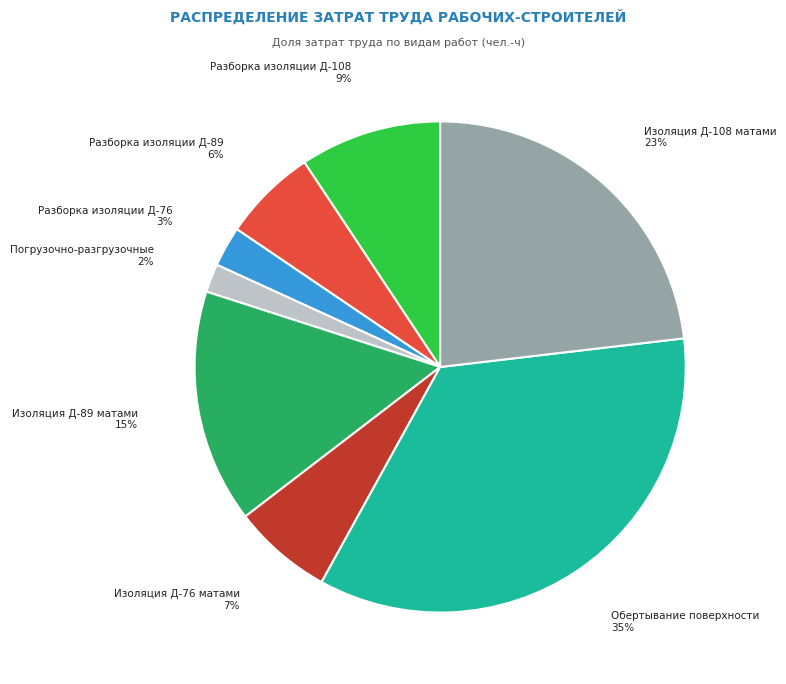

Does any single category account for the majority?

No